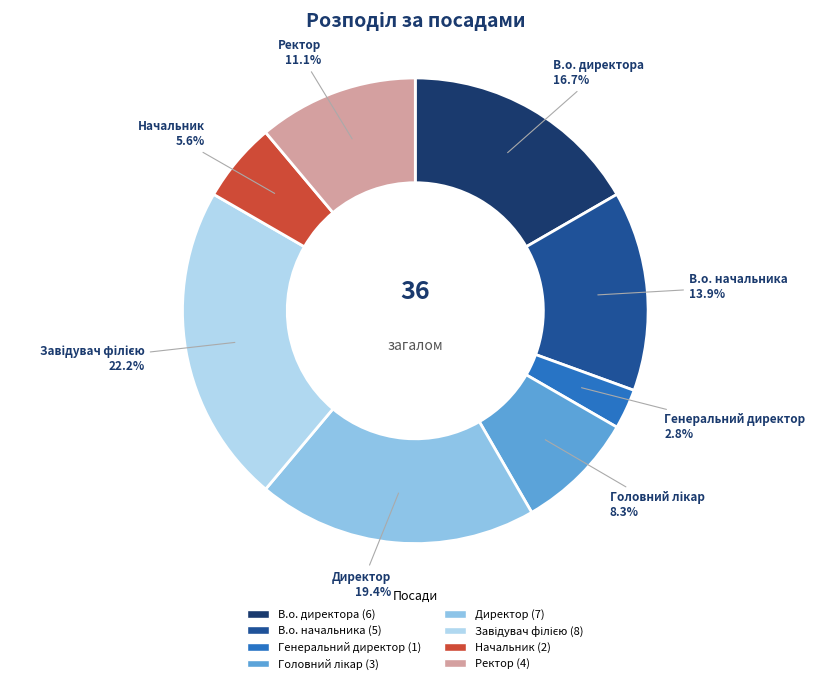

Is there any slice that represents more than half of the pie?

No